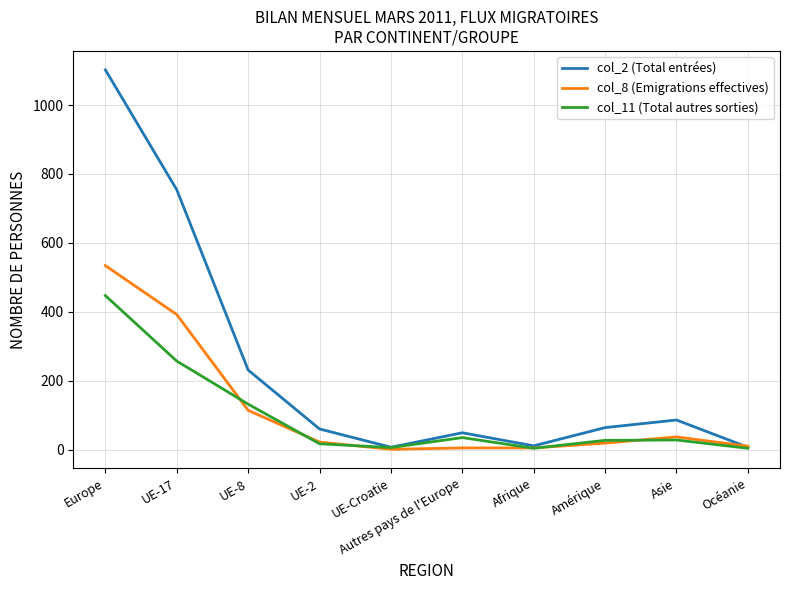

What are all the series names shown in the legend?

col_2 (Total entrées), col_8 (Emigrations effectives), col_11 (Total autres sorties)